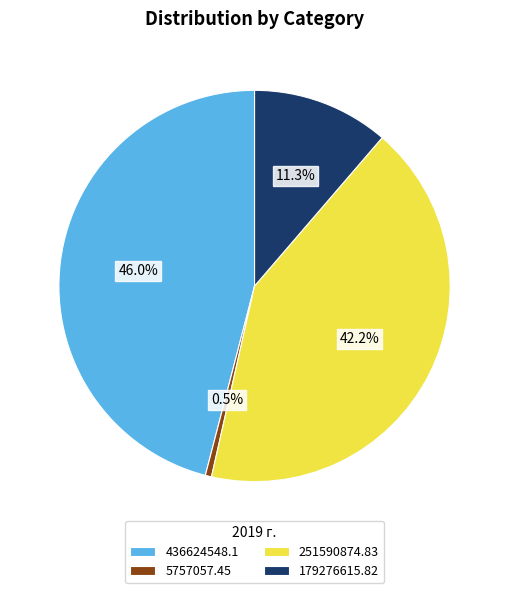

Is there a majority slice in this chart?

No